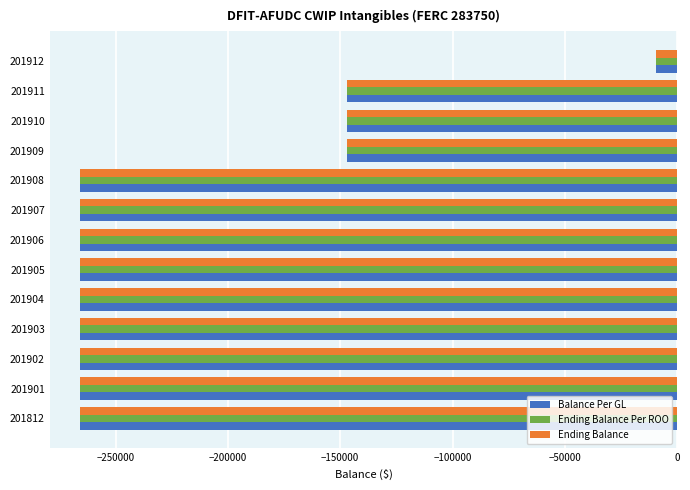

What is the lowest value of the Balance Per GL series?

-266005.7